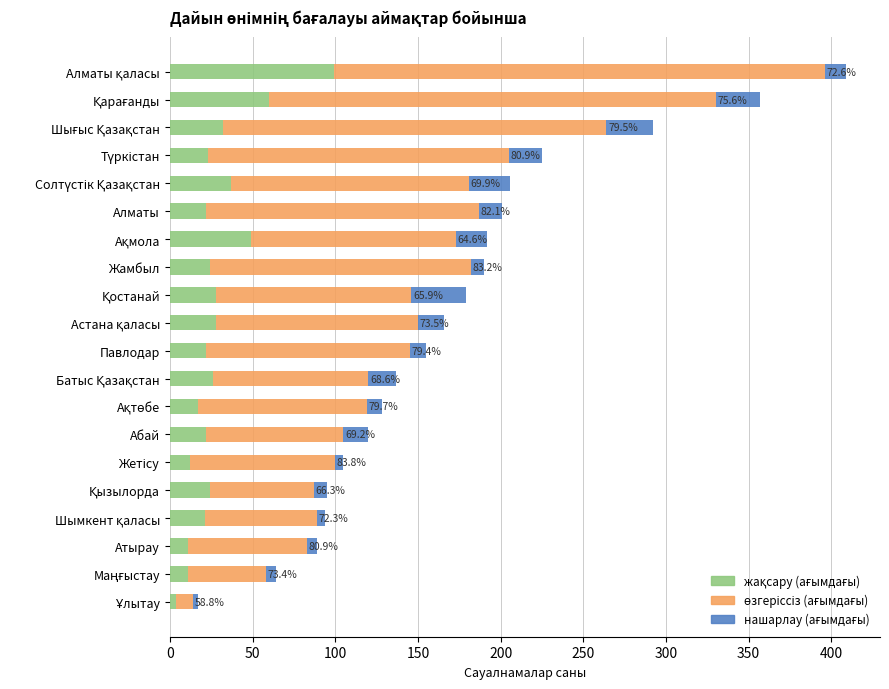

Count the number of data series in this chart.

3